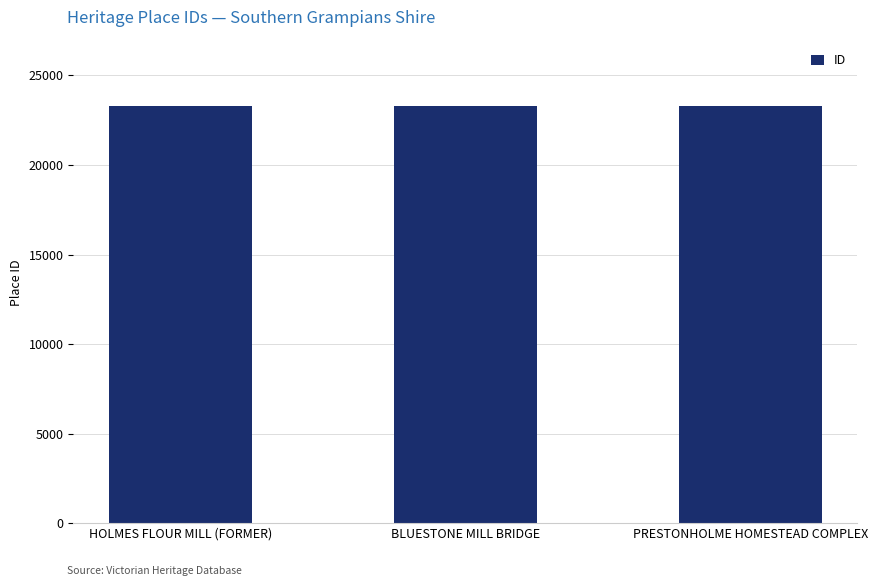

What is the average value?

23289